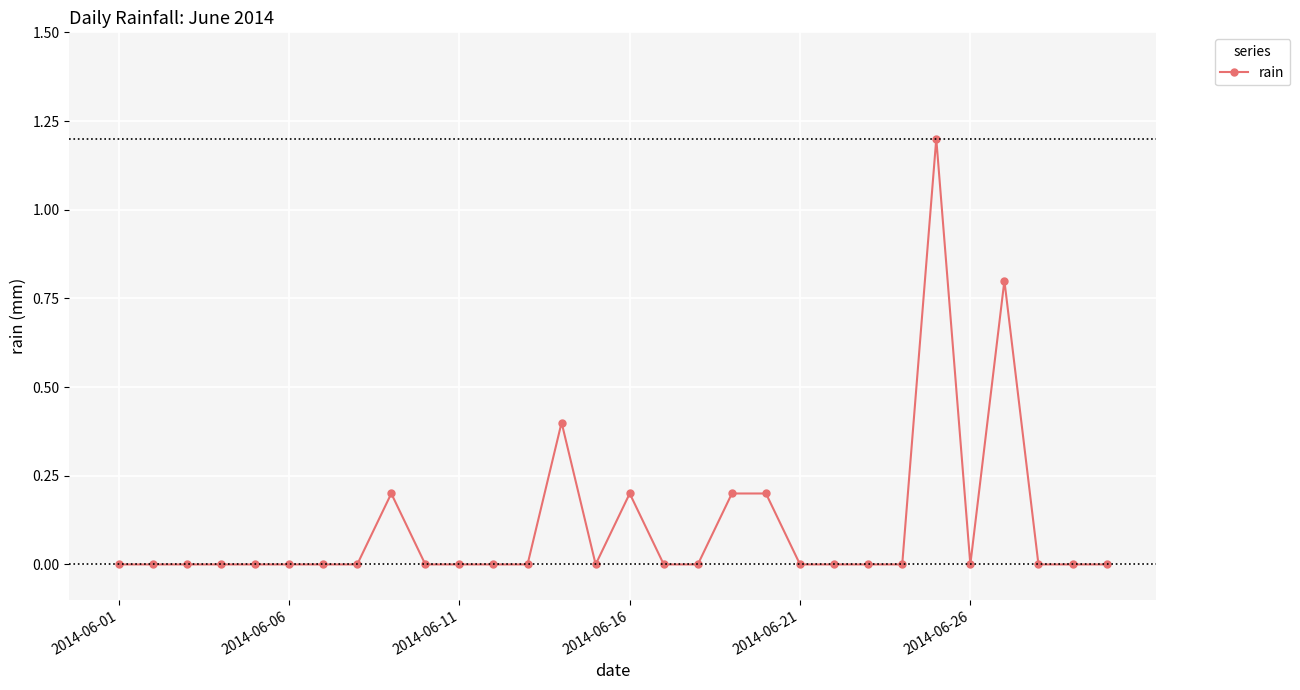

True or false: the data has more than 0 interior local peaks.

True